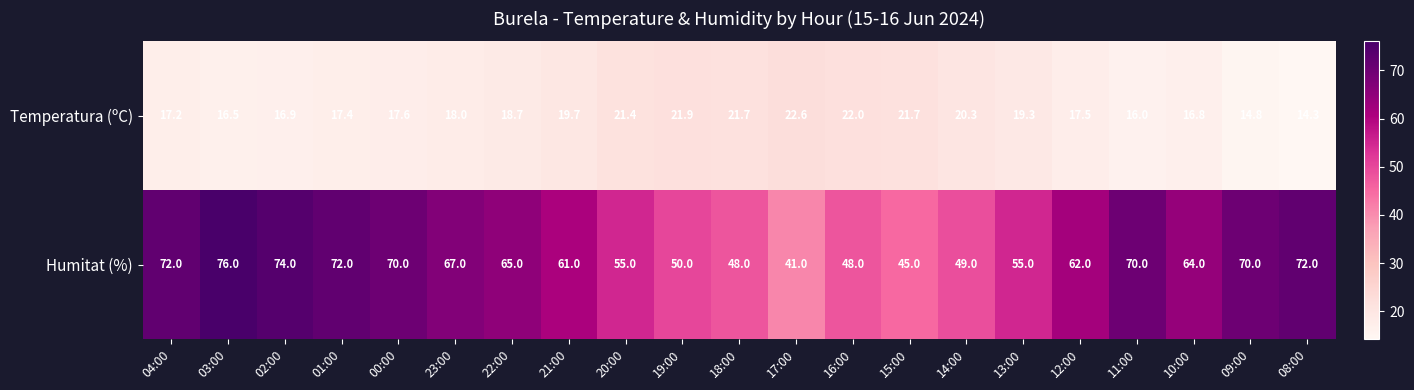

How many distinct data groups are displayed?

2